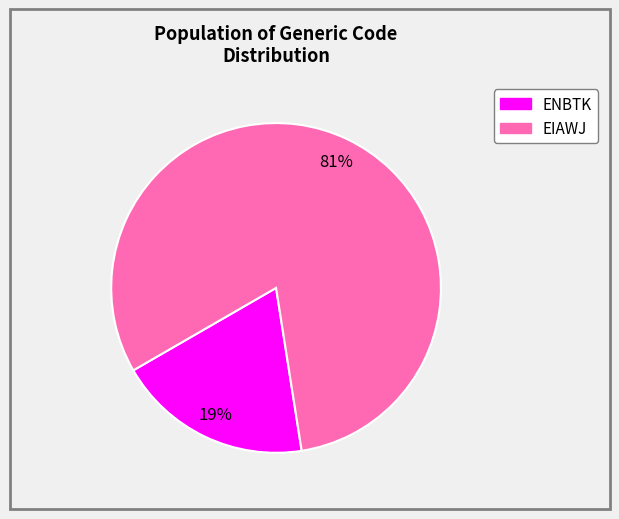

Which has a higher value, ENBTK or EIAWJ?

EIAWJ